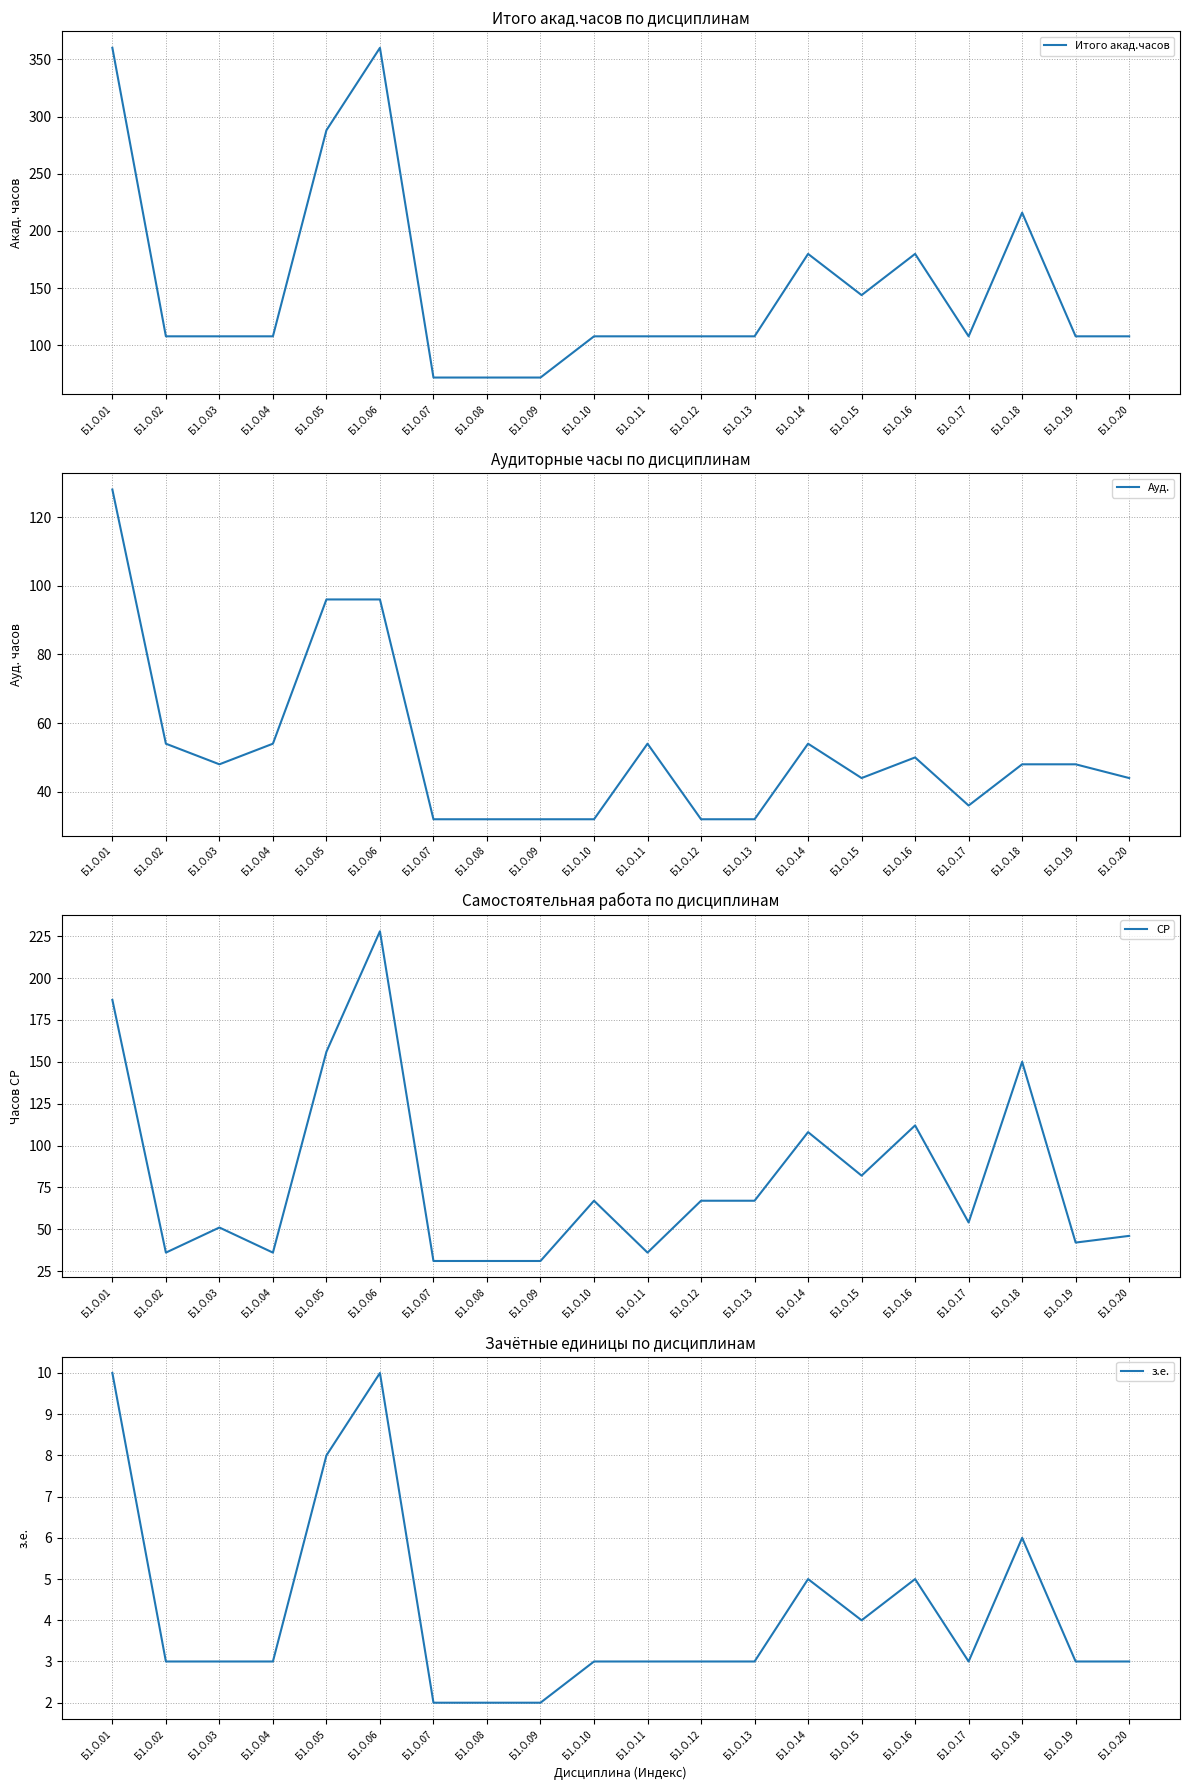

Rank the series by their average value, from highest to lowest.

Итого акад.часов, СР, Ауд., з.е.